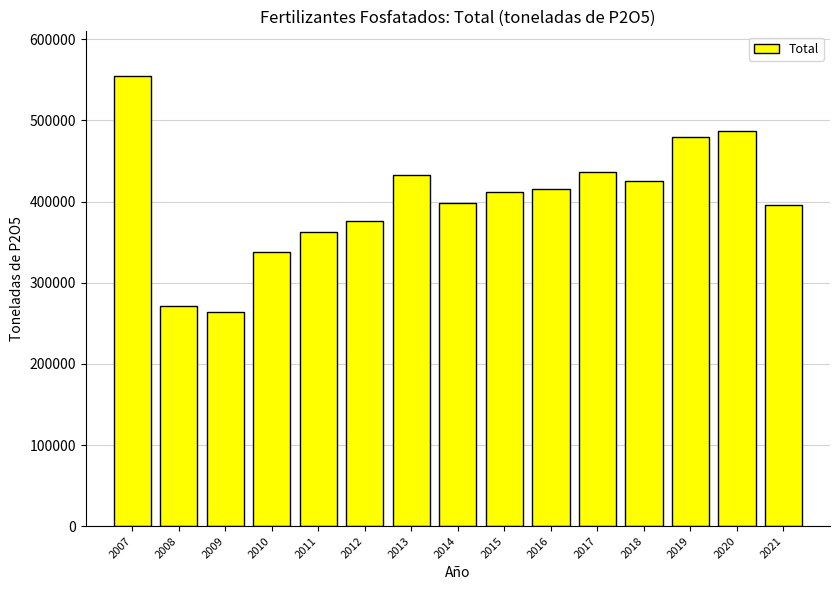

What is the average value?

403334